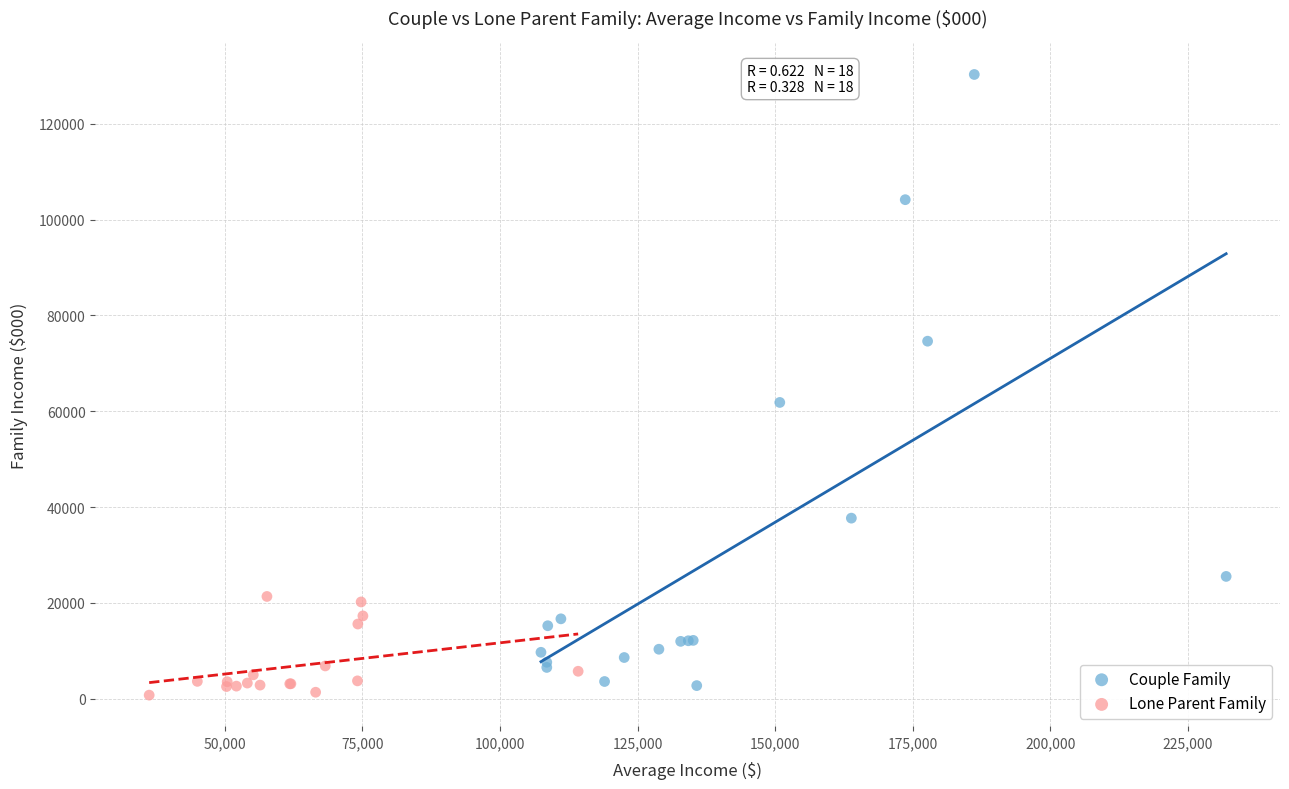

Which series contains the highest Y value?

Couple Family